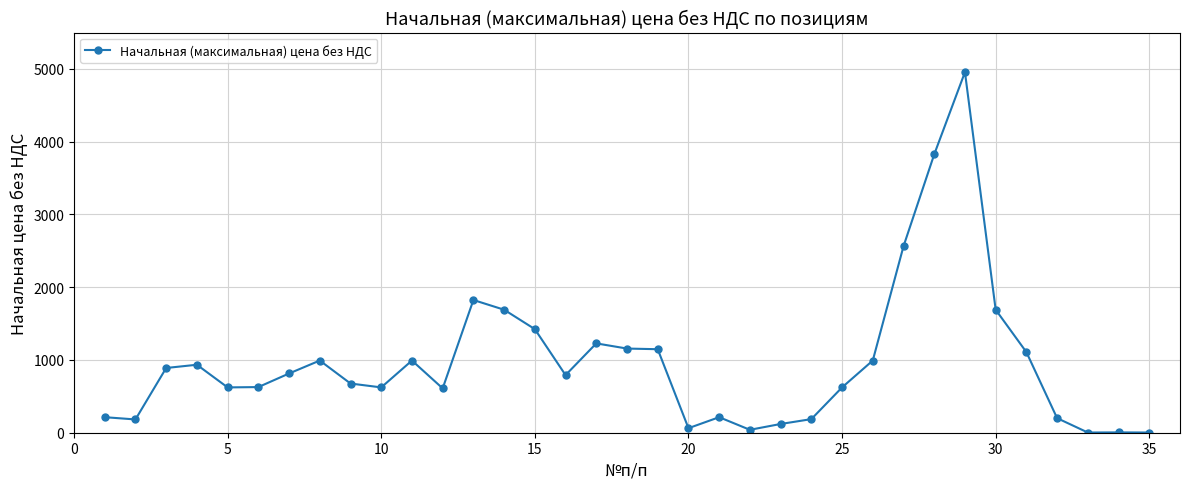

What is the value of the 16th point from the left?

791.9